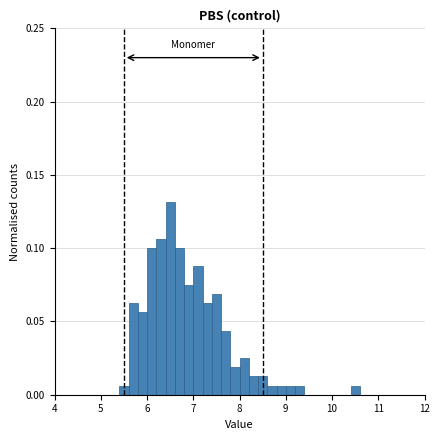

Around what value on the x-axis is the tallest bar? Give the approximate position of its centre, as read against the axis.

6.5